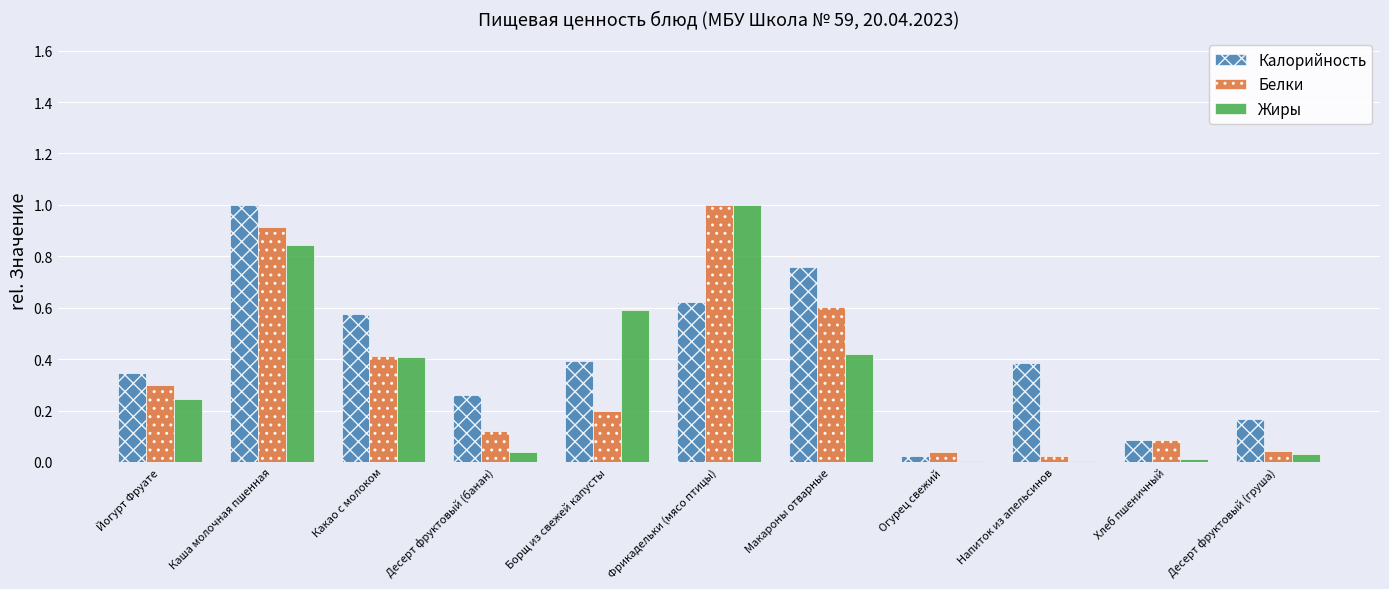

How many categories are shown in the chart?

11